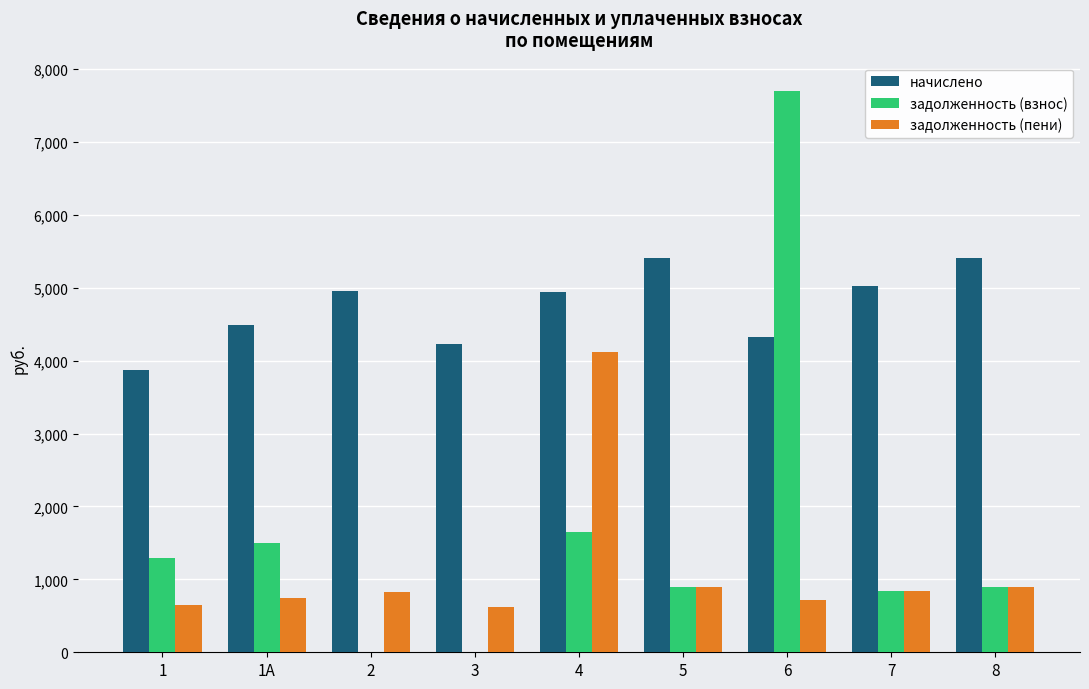

Which series has the largest total across all categories?

начислено